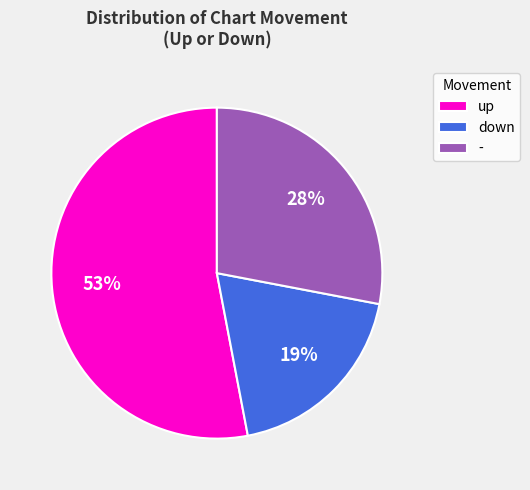

What is the largest slice in the pie chart?

up